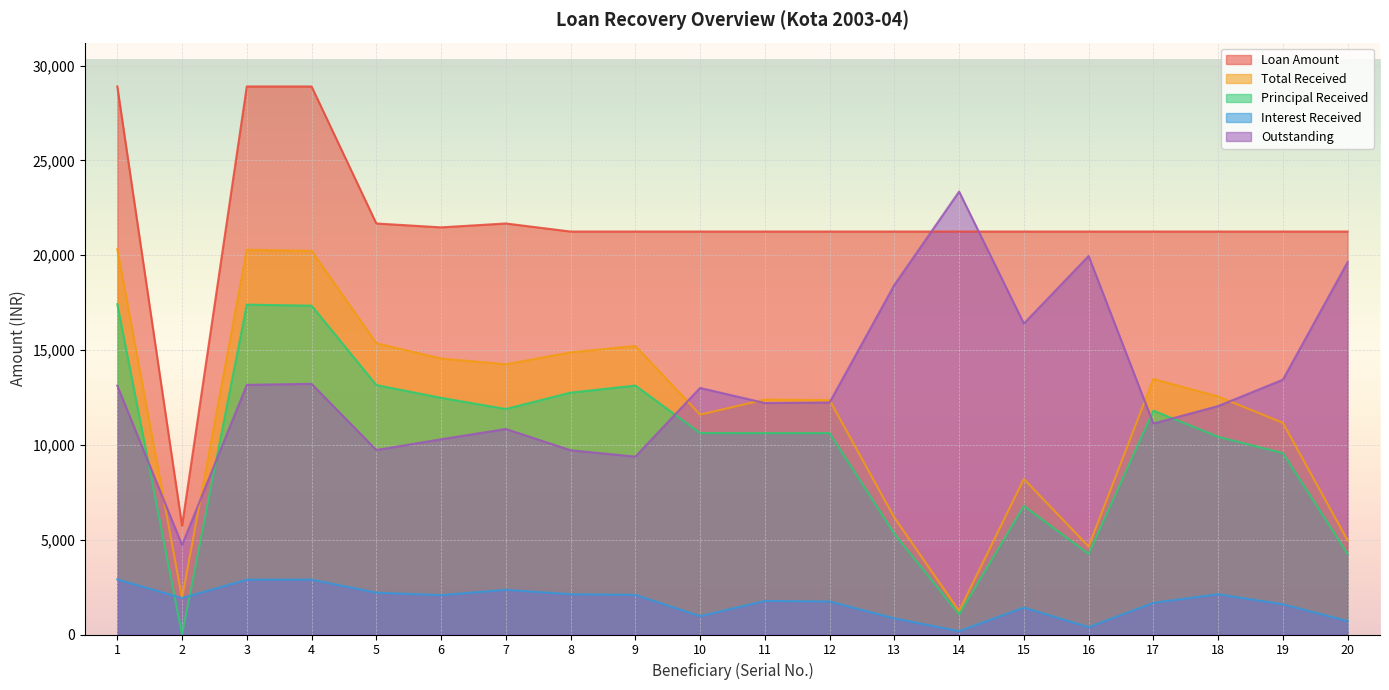

Reading right to left, what are all the values shown in this chart?

Loan Amount: 20=21250.0	19=21250.0	18=21250.0	17=21250.0	16=21250.0	15=21250.0	14=21250.0	13=21250.0	12=21250.0	11=21250.0	10=21250.0	9=21250.0	8=21250.0	7=21675.0	6=21470.0	5=21675.0	4=28900.0	3=28900.0	2=5737.0	1=28900.0
Total Received: 20=4960.0	19=11160.0	18=12550.0	17=13472.0	16=4638.0	15=8200.0	14=1240.0	13=6165.0	12=12360.0	11=12390.0	10=11595.0	9=15216.0	8=14880.0	7=14250.0	6=14556.0	5=15360.0	4=20232.0	3=20287.0	2=1922.0	1=20327.0
Principal Received: 20=4252.0	19=9567.0	18=10426.0	17=11804.0	16=4250.0	15=6780.0	14=1063.0	13=5315.0	12=10620.0	11=10620.0	10=10625.0	9=13127.0	8=12756.0	7=11892.0	6=12480.0	5=13153.0	4=17340.0	3=17395.0	2=0.0	1=17420.0
Interest Received: 20=708.0	19=1593.0	18=2124.0	17=1668.0	16=388.0	15=1420.0	14=177.0	13=850.0	12=1740.0	11=1770.0	10=970.0	9=2089.0	8=2124.0	7=2358.0	6=2076.0	5=2207.0	4=2892.0	3=2892.0	2=1922.0	1=2907.0
Outstanding: 20=19636.9	19=13436.9	18=12046.9	17=11124.9	16=19958.9	15=16396.9	14=23356.9	13=18431.9	12=12236.9	11=12206.9	10=13001.9	9=9380.9	8=9716.9	7=10838.8	6=10295.5	5=9728.8	4=13219.8	3=13164.8	2=4718.6	1=13124.8